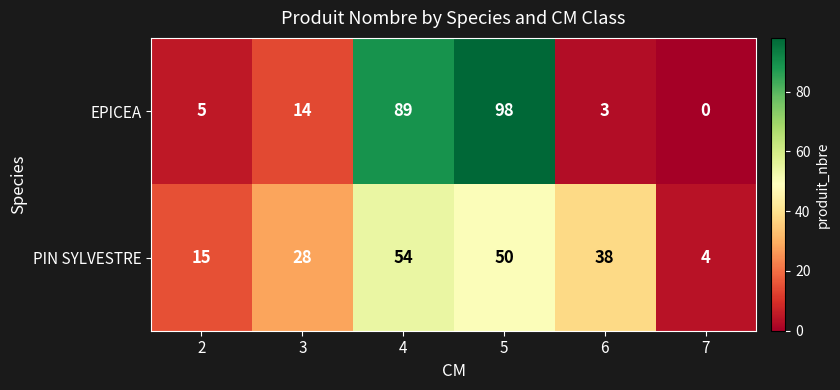

What is the minimum value for PIN SYLVESTRE?

4